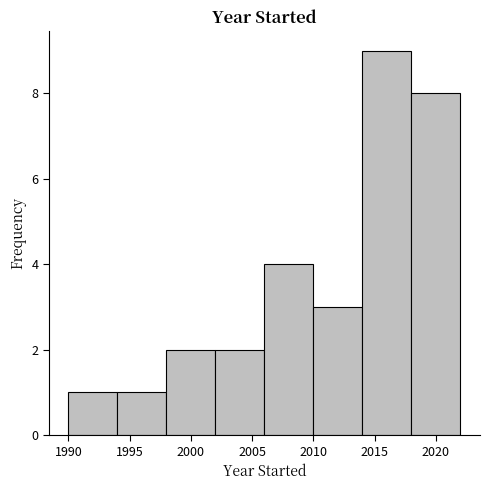

Reading left to right, list every bar in this chart as the range it spans on the x-axis followed by its height. The values are not printed on the chart, so give them approximately, as read against the axis.

1990 to 1994: 1
1994 to 1998: 1
1998 to 2002: 2
2002 to 2006: 2
2006 to 2010: 4
2010 to 2014: 3
2014 to 2018: 9
2018 to 2022: 8